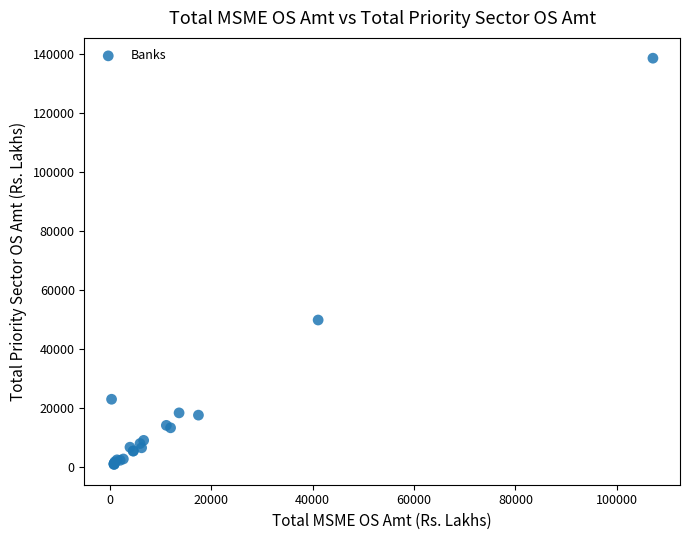

What Y value in the scatter plot is closest to 69664?

49757.6